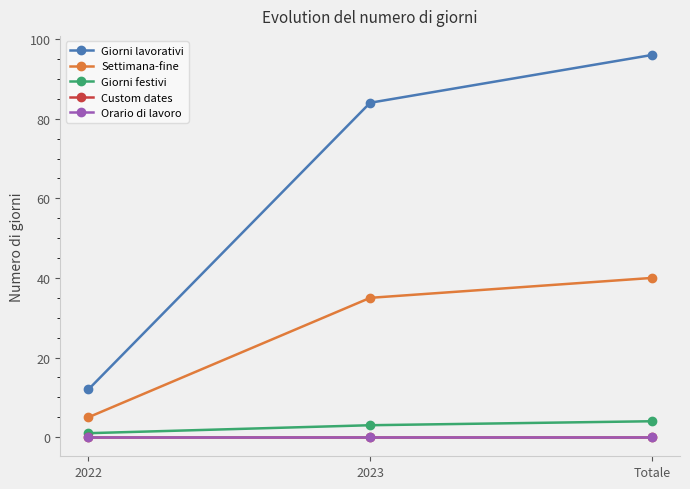

Which category has the lowest value in the Settimana-fine series?

2022